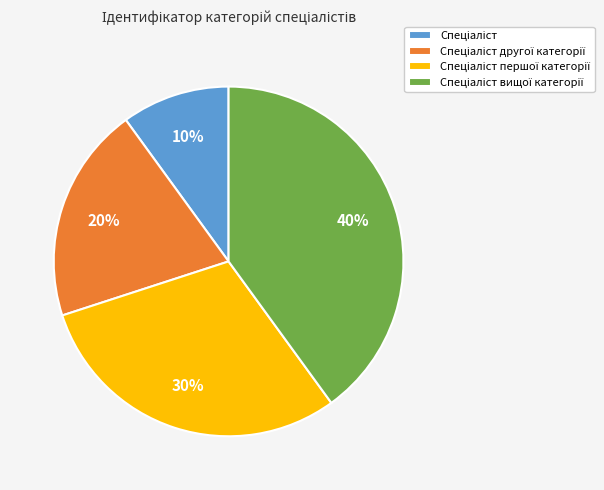

To the nearest percent, what is the average slice percentage?

25%